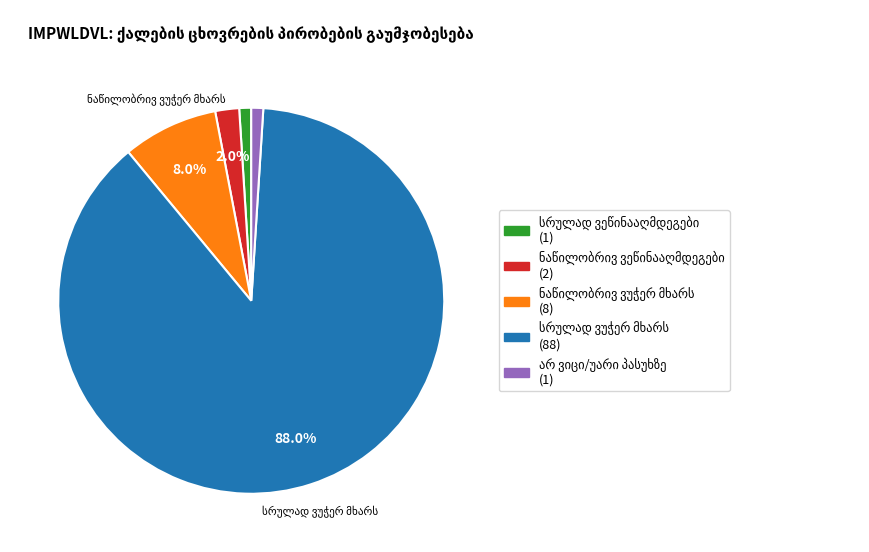

Which slice is the largest?

სრულად ვუჭერ მხარს